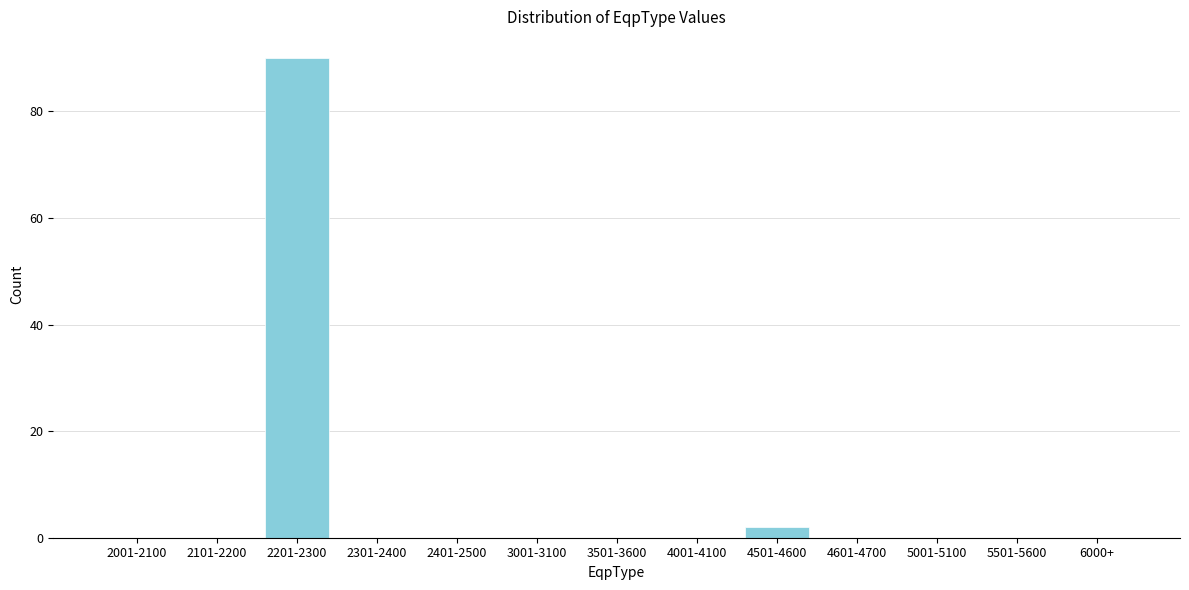

Reading left to right, list all the values displayed in this chart.

2001-2100=0	2101-2200=0	2201-2300=90	2301-2400=0	2401-2500=0	3001-3100=0	3501-3600=0	4001-4100=0	4501-4600=2	4601-4700=0	5001-5100=0	5501-5600=0	6000+=0